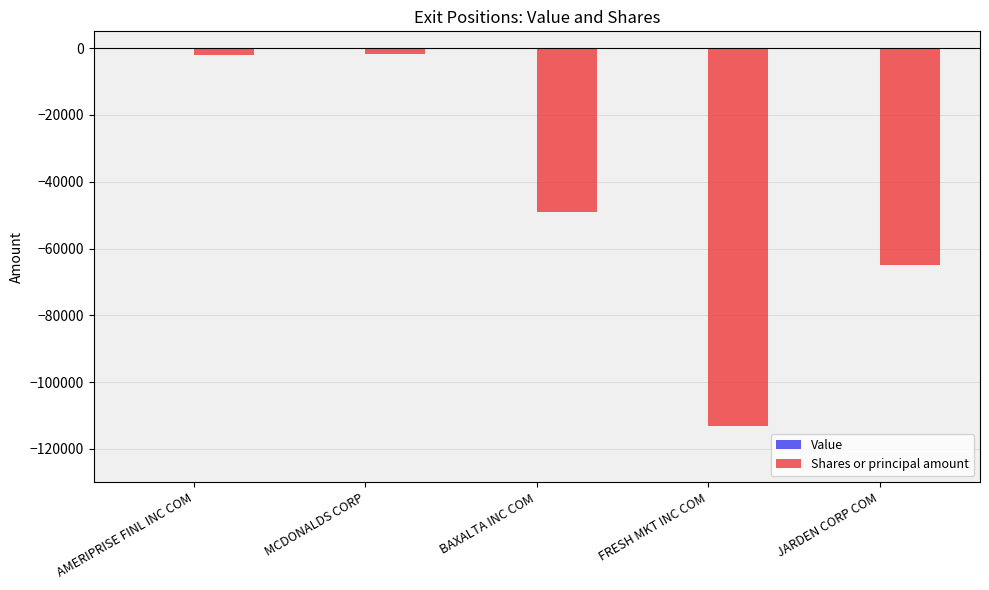

What is the sum of the values at FRESH MKT INC COM and JARDEN CORP COM?

-177848